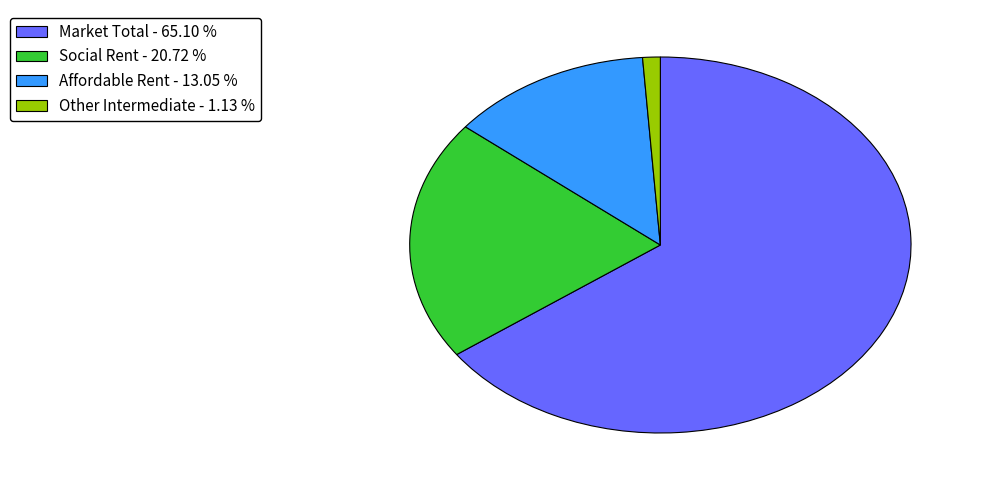

True or false: Market Total accounts for 71% of the total.

False